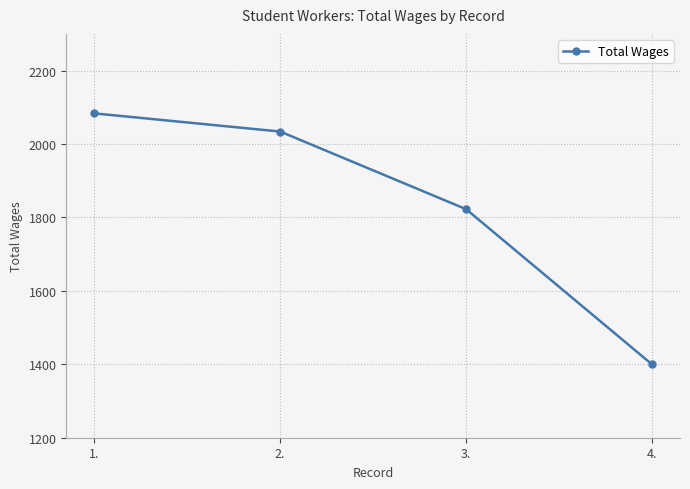

At which label does the data first exceed 2034?

1.